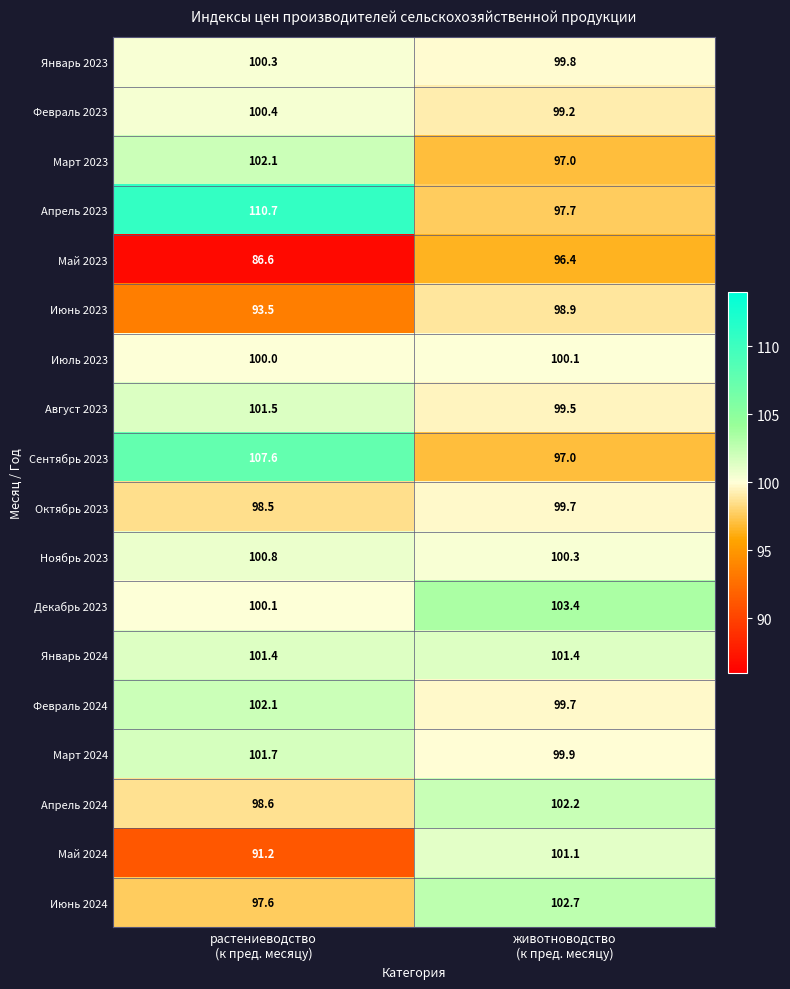

Which series has the largest total across all categories?

Апрель 2023